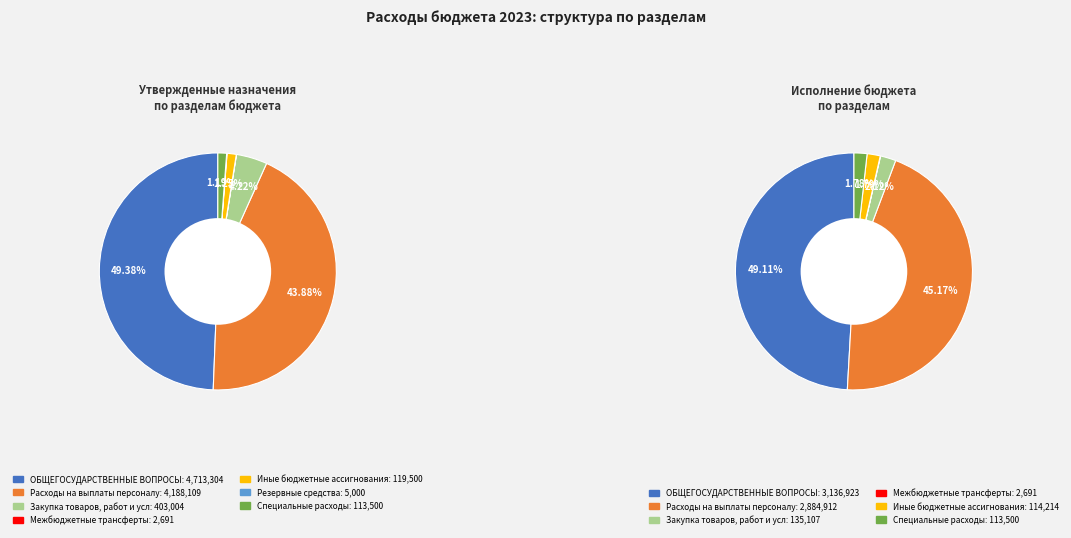

Which has a higher value, Резервные средства or Иные бюджетные ассигнования?

Иные бюджетные ассигнования